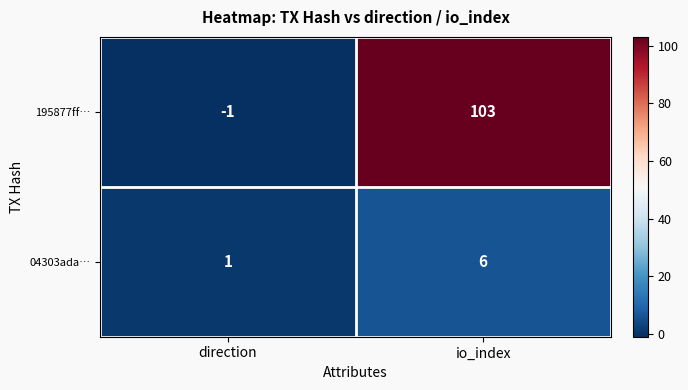

At which category does the chart reach its peak across all series?

io_index